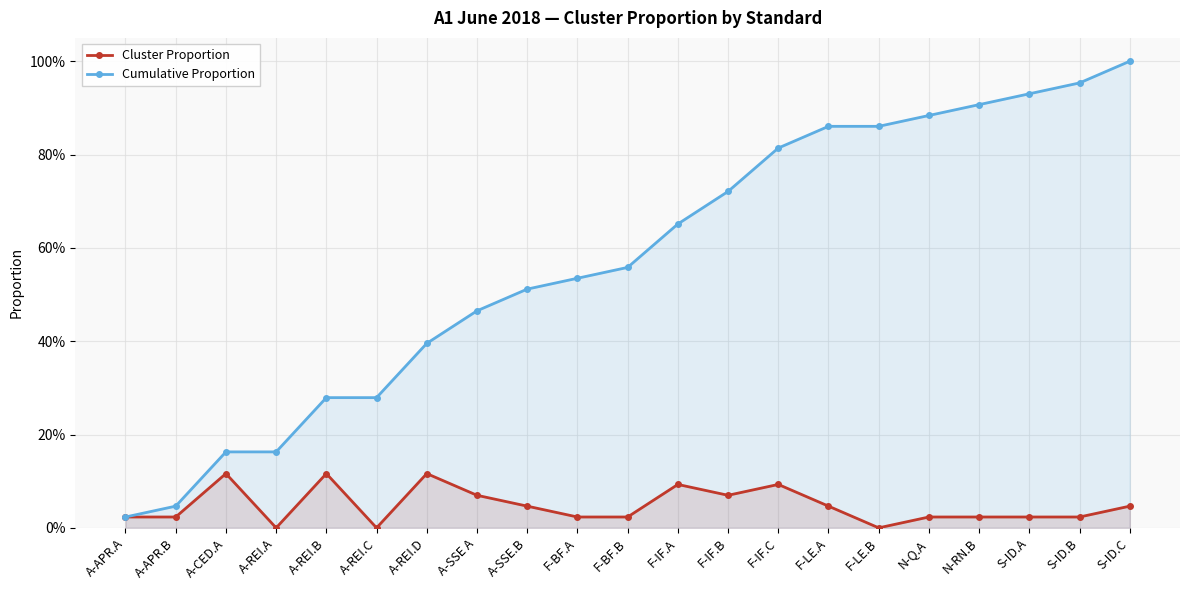

True or false: Cumulative Proportion and Cluster Proportion cross at least once.

False